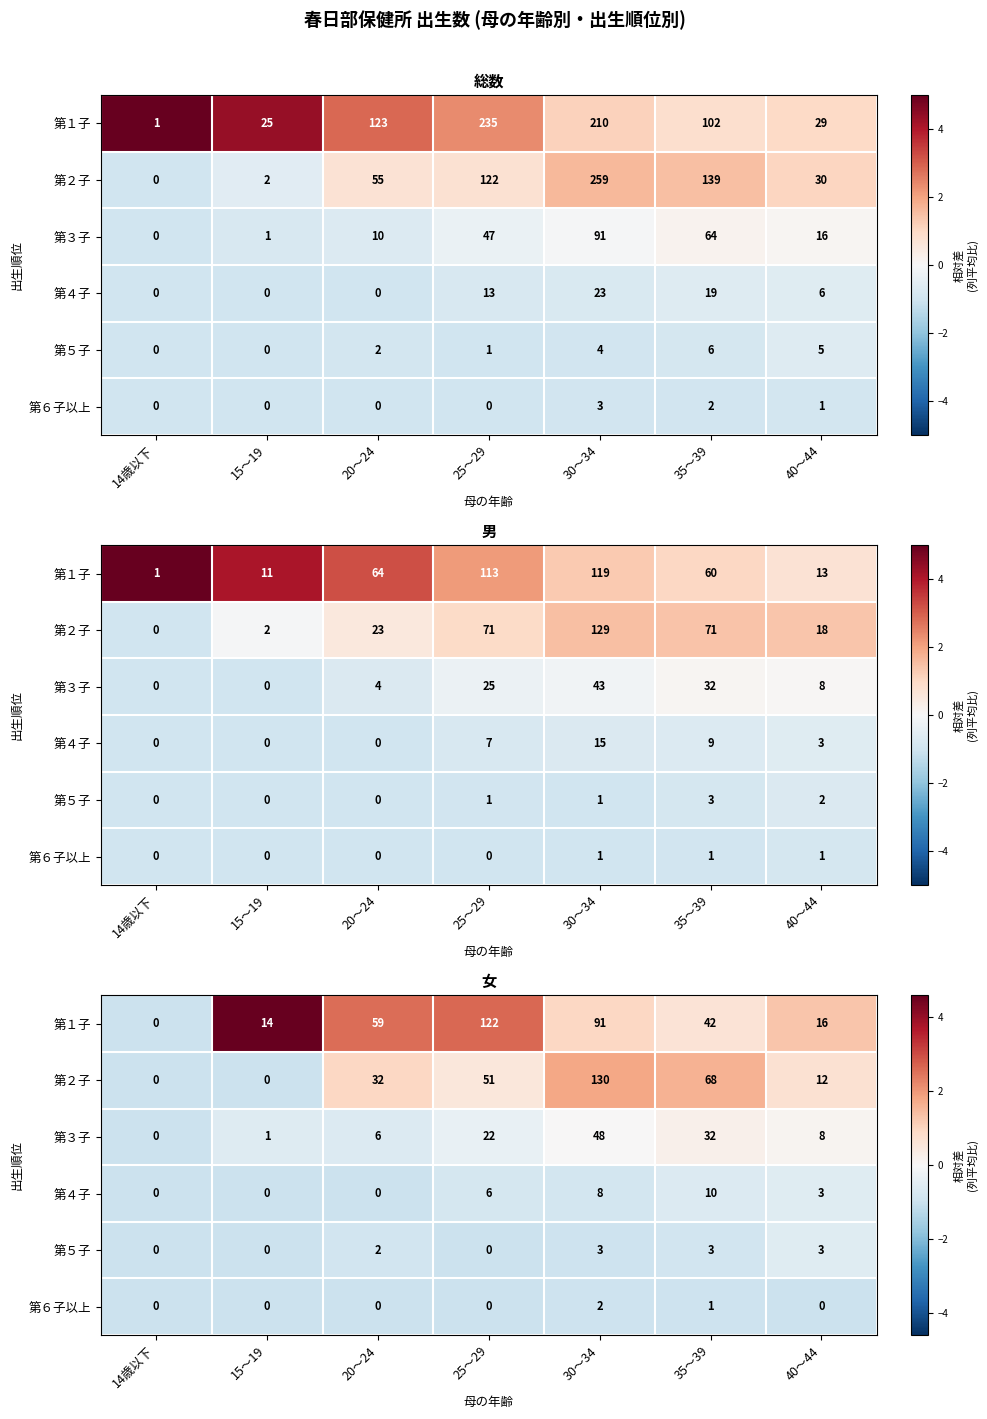

Which has a higher value, 35～39 or 20～24?

20～24